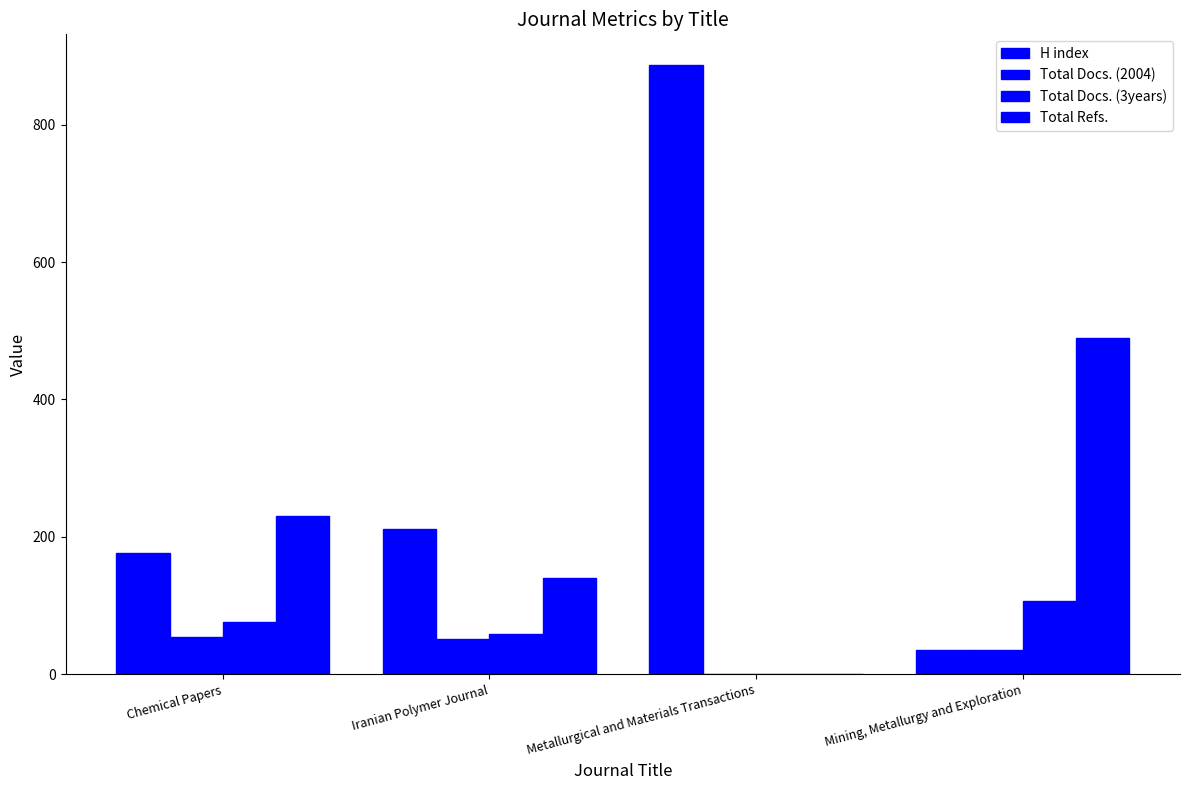

True or false: H index has a value of 36 at Mining, Metallurgy and Exploration.

True